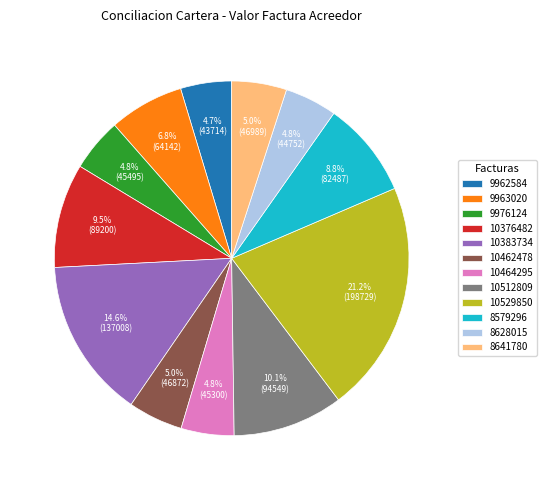

Count the number of slices in the pie.

12